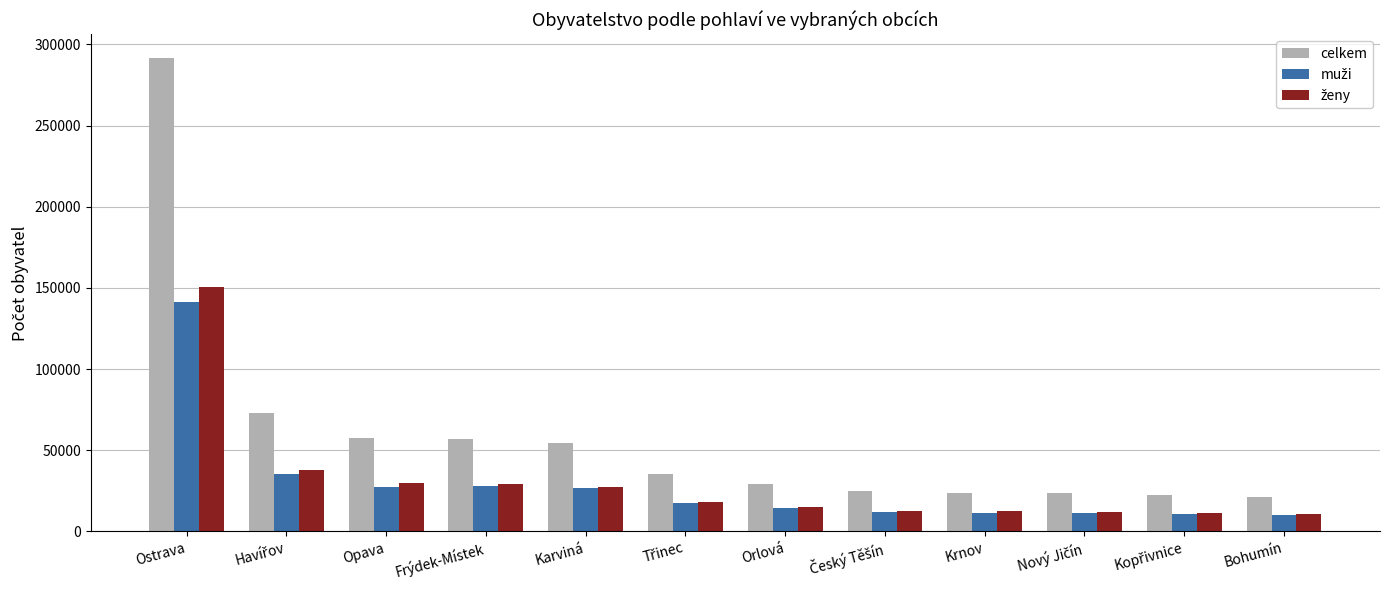

At which category is the sum across all series the highest?

Ostrava